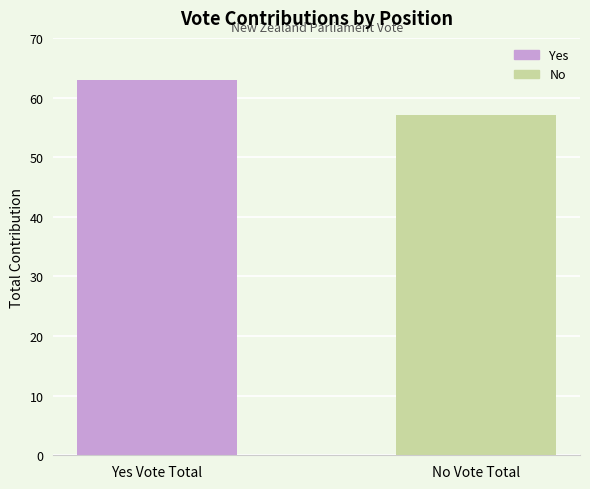

Reading right to left, list all the values displayed in this chart.

57	63